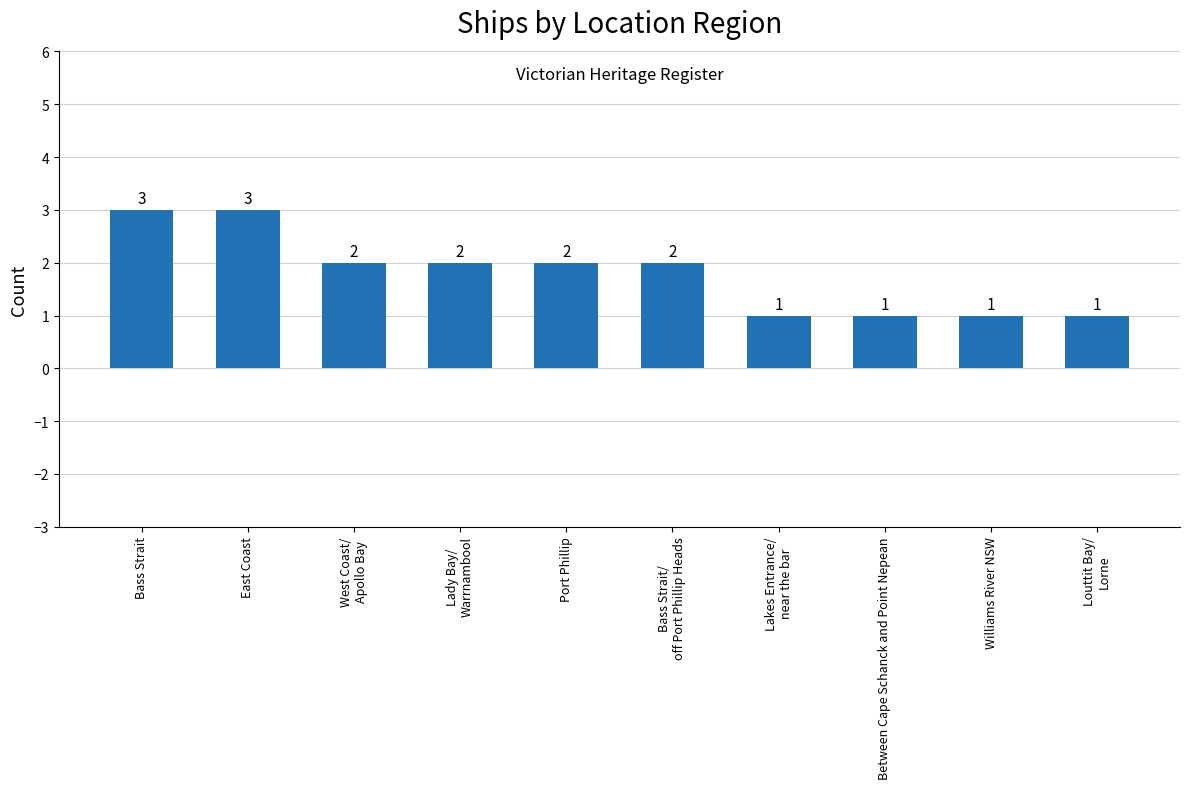

What is the ratio of the value at Lady Bay/
Warrnambool to the value at Between Cape Schanck and Point Nepean?

2.0